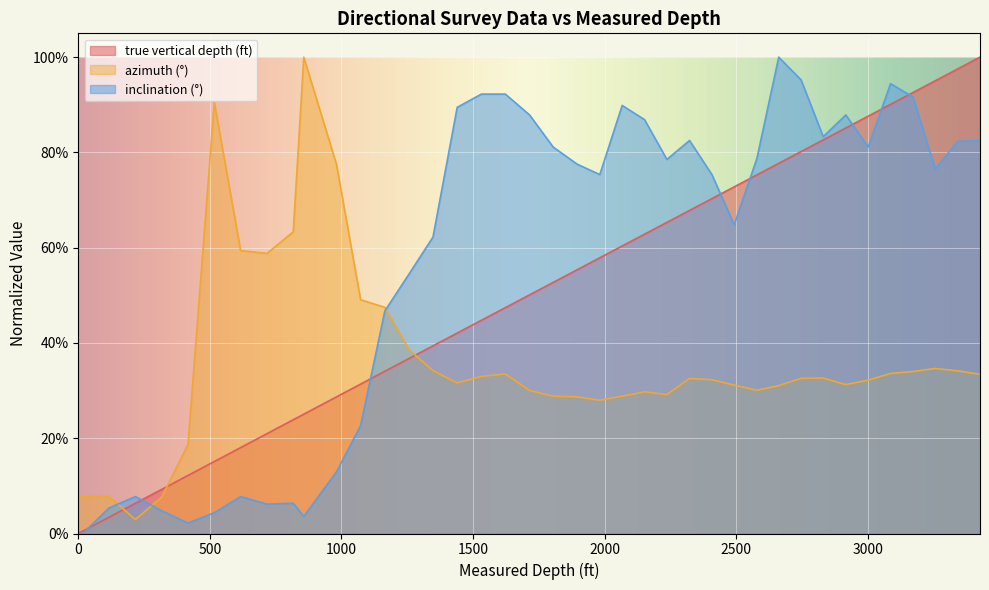

Reading right to left, transcribe all the data shown in this chart.

true vertical depth (ft): 3427=1.0	3342=1.0	3257=1.0	3172=0.9	3087=0.9	3002=0.9	2917=0.9	2831=0.8	2747=0.8	2662=0.8	2579=0.8	2493=0.7	2408=0.7	2323=0.7	2237=0.7	2152=0.6	2067=0.6	1982=0.6	1896=0.6	1805=0.5	1715=0.5	1623=0.5	1532=0.4	1440=0.4	1348=0.4	1257=0.4	1165=0.3	1073=0.3	981=0.3	857=0.3	817=0.2	717=0.2	617=0.2	517=0.2	417=0.1	317=0.1	217=0.1	117=0.0	17=0.0	0=0.0
azimuth (°): 3427=0.3	3342=0.3	3257=0.3	3172=0.3	3087=0.3	3002=0.3	2917=0.3	2831=0.3	2747=0.3	2662=0.3	2579=0.3	2493=0.3	2408=0.3	2323=0.3	2237=0.3	2152=0.3	2067=0.3	1982=0.3	1896=0.3	1805=0.3	1715=0.3	1623=0.3	1532=0.3	1440=0.3	1348=0.3	1257=0.4	1165=0.5	1073=0.5	981=0.8	857=1.0	817=0.6	717=0.6	617=0.6	517=0.9	417=0.2	317=0.1	217=0.0	117=0.1	17=0.1	0=0.1
inclination (°): 3427=0.8	3342=0.8	3257=0.8	3172=0.9	3087=0.9	3002=0.8	2917=0.9	2831=0.8	2747=1.0	2662=1.0	2579=0.8	2493=0.6	2408=0.8	2323=0.8	2237=0.8	2152=0.9	2067=0.9	1982=0.8	1896=0.8	1805=0.8	1715=0.9	1623=0.9	1532=0.9	1440=0.9	1348=0.6	1257=0.5	1165=0.5	1073=0.2	981=0.1	857=0.0	817=0.1	717=0.1	617=0.1	517=0.0	417=0.0	317=0.0	217=0.1	117=0.1	17=0.0	0=0.0